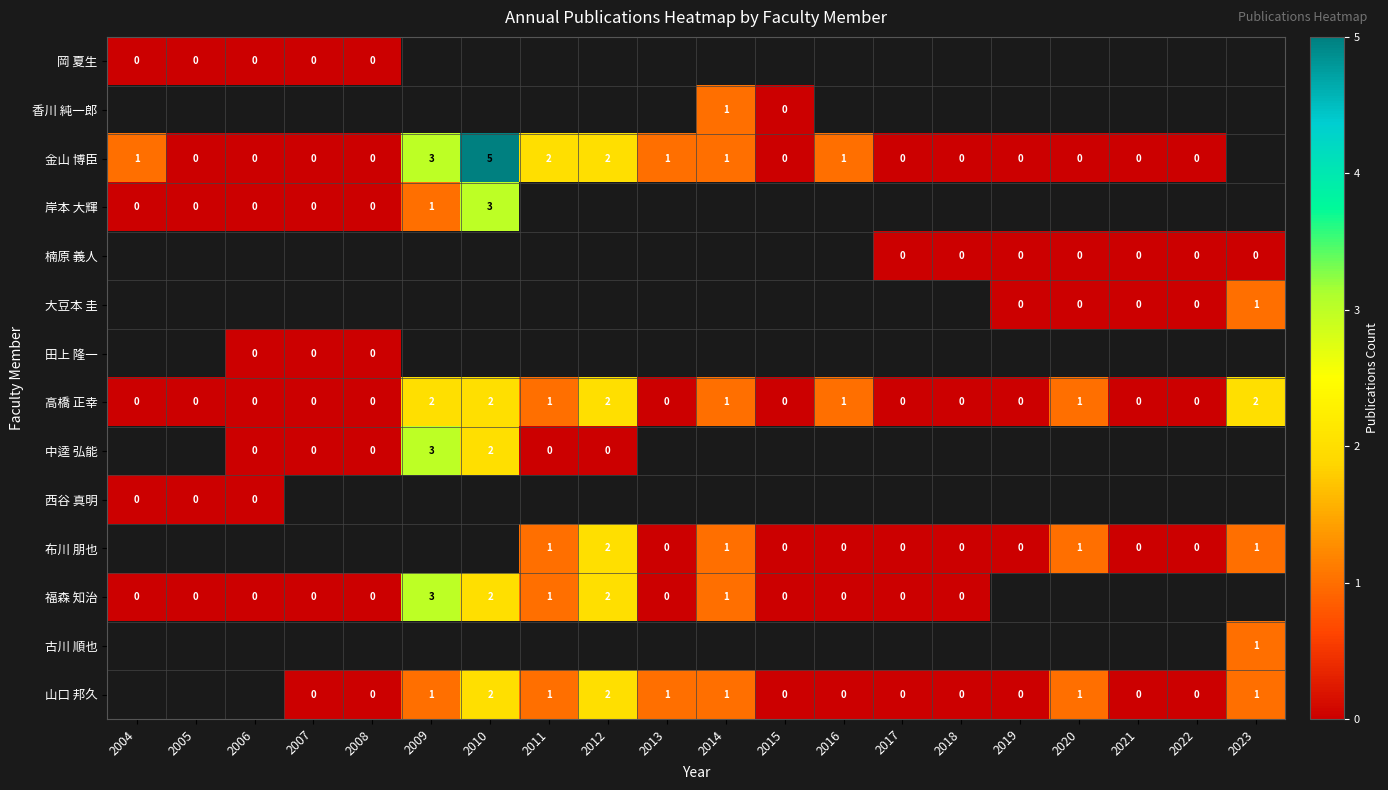

The 高橋 正幸 series shows -1 at 2006. True or false?

False